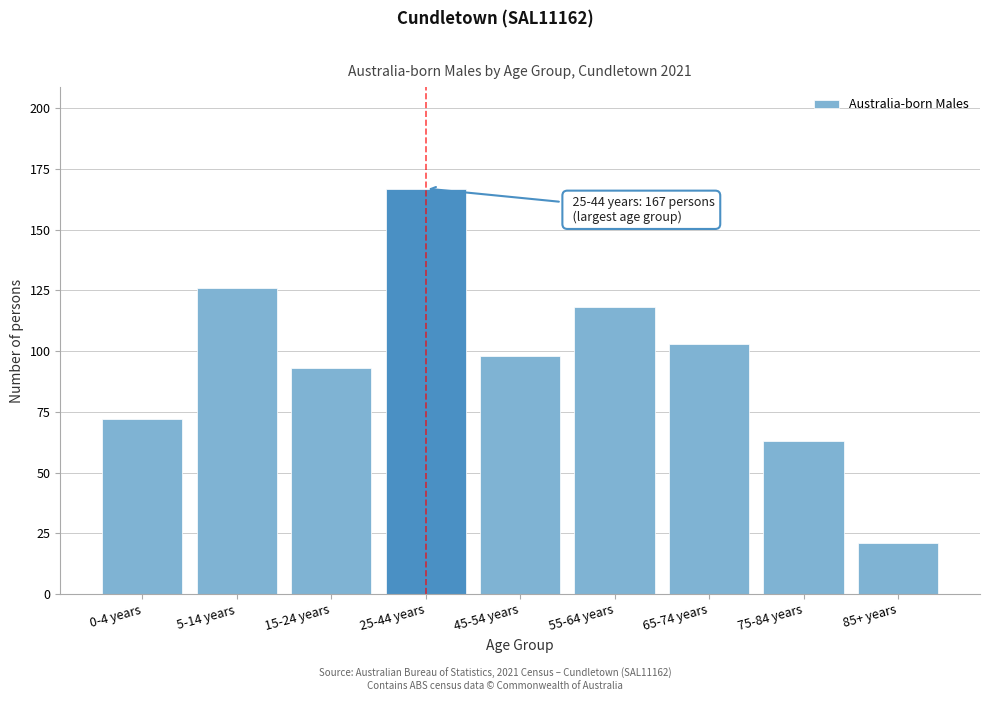

Reading right to left, list all the values displayed in this chart.

21	63	103	118	98	167	93	126	72